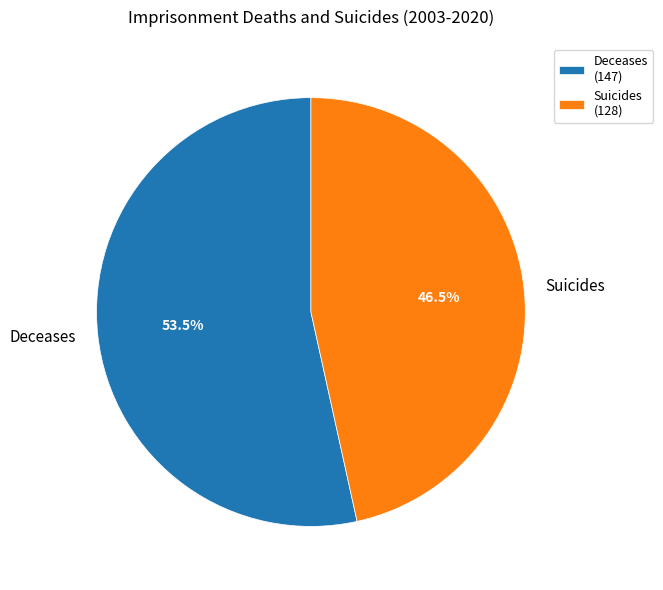

Approximately how many times larger is the value at Suicides compared to Deceases?

0.9